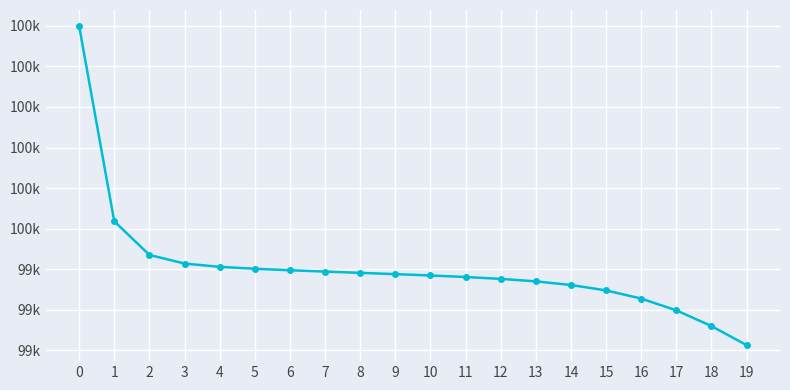

How many data points are less than 99387?

10